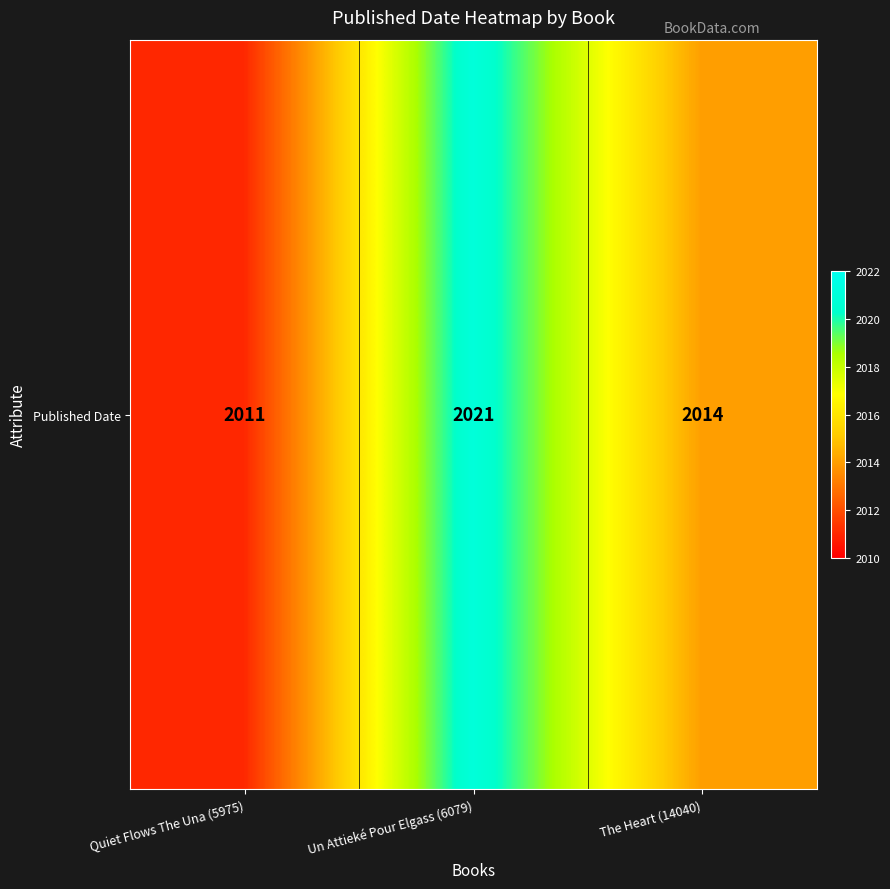

Rank the categories by value from lowest to highest.

Quiet Flows The Una (5975), The Heart (14040), Un Attieké Pour Elgass (6079)